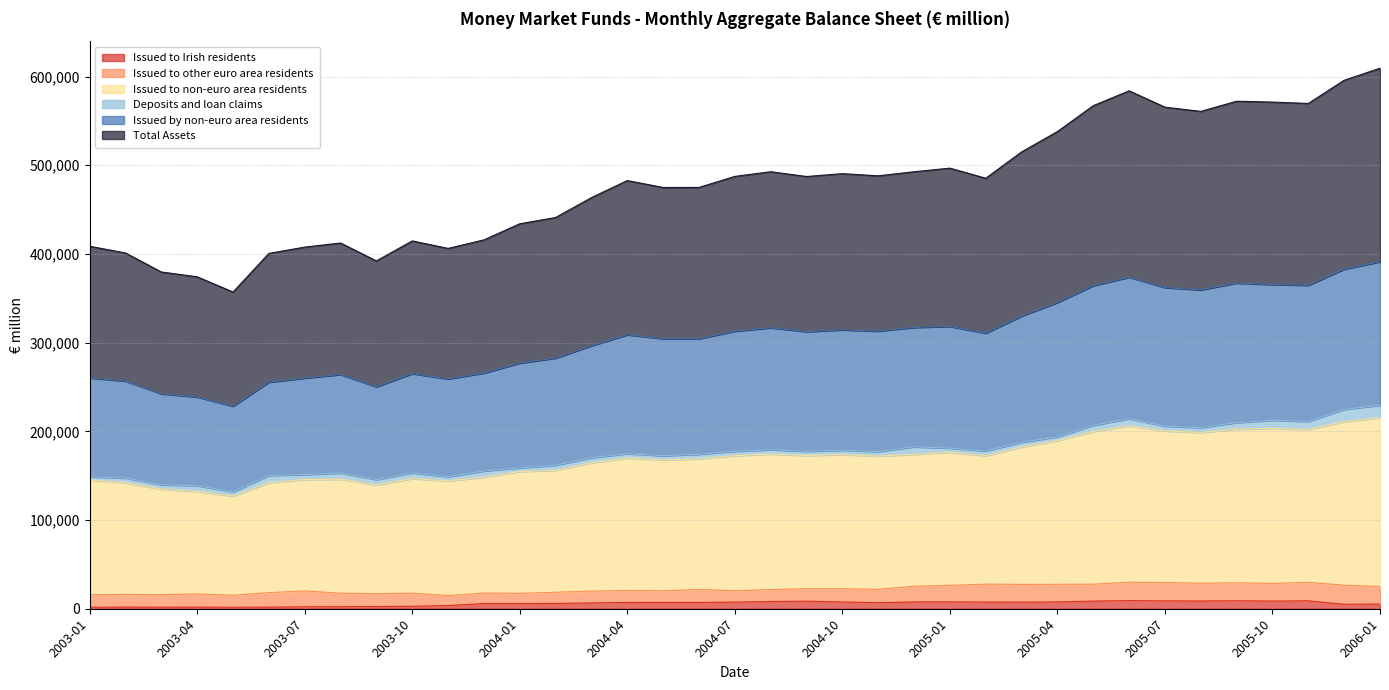

Does the chart have visible grid lines?

Yes